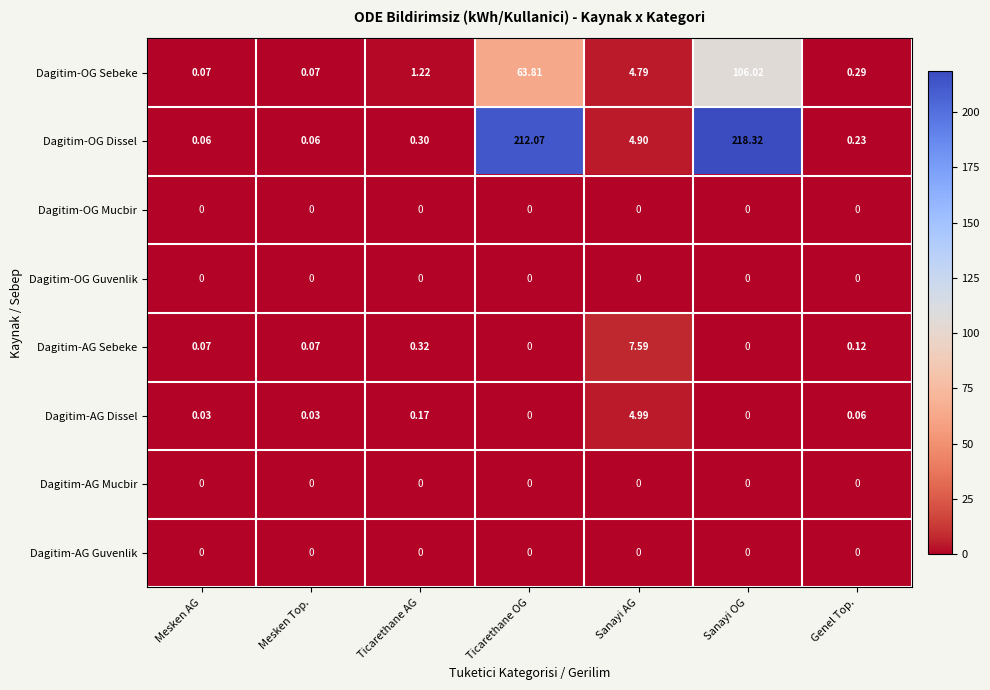

Is the value of Dagitim-AG Dissel at Sanayi AG greater than the value of Dagitim-AG Mucbir at Genel Top.?

Yes